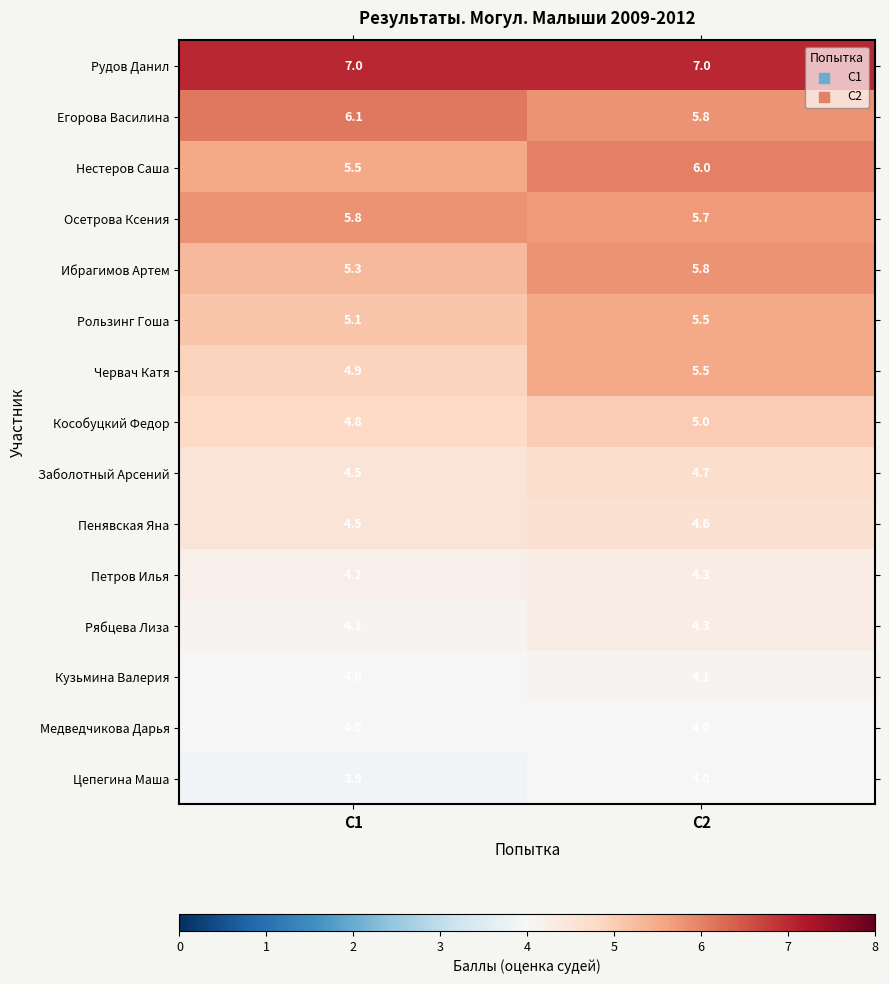

At which category is the sum across all series the highest?

С2